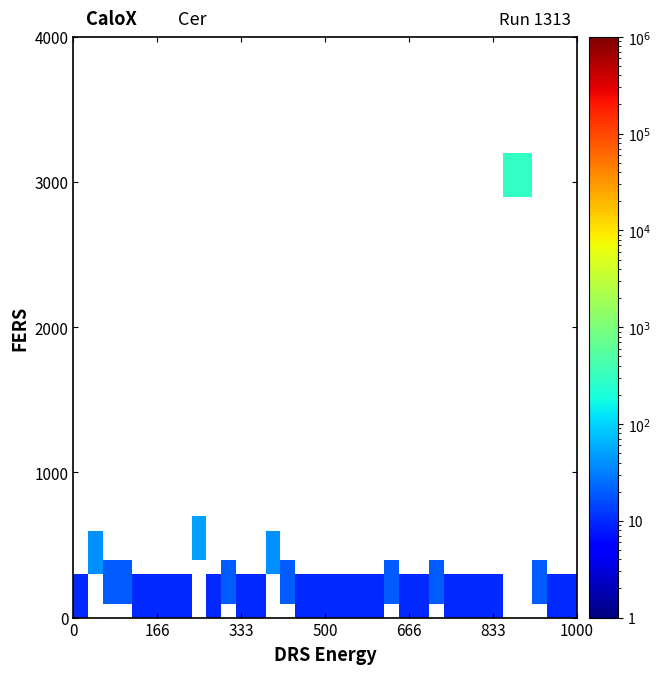

At how many categories does at least one series exceed 179?

2